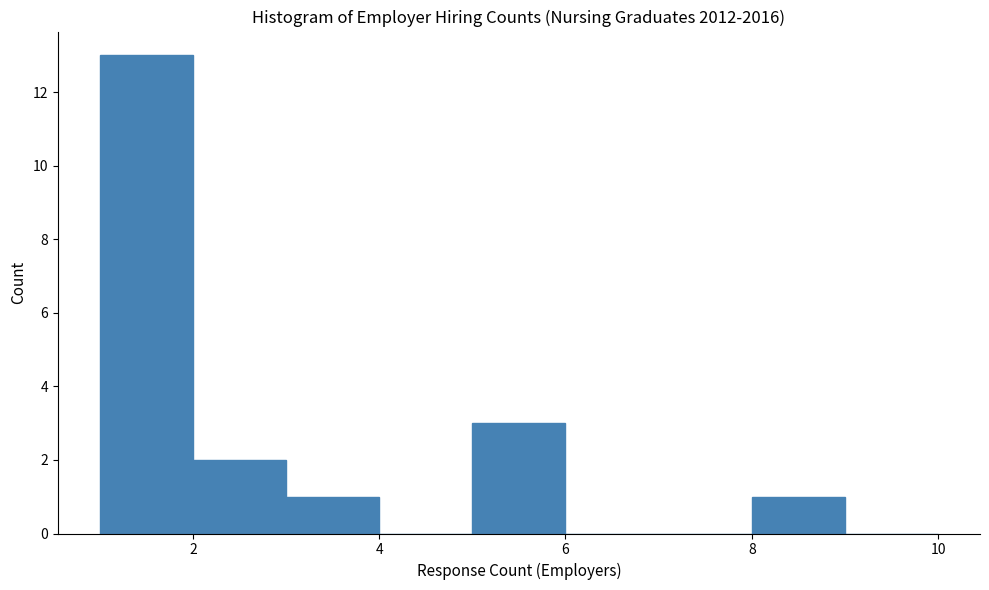

How tall is the bar that spans 3 to 4 on the x-axis? The values are not printed on the chart, so give them approximately, as read against the axis.

1